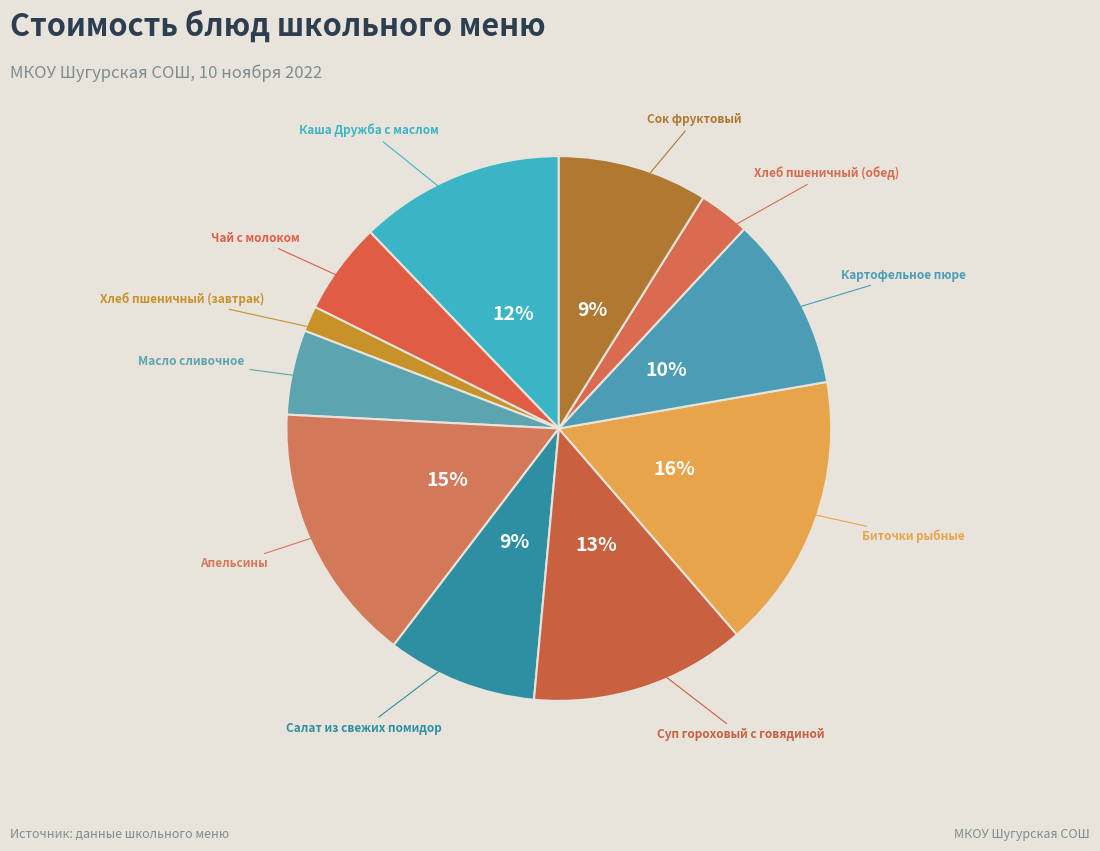

How many segments does this pie chart have?

11